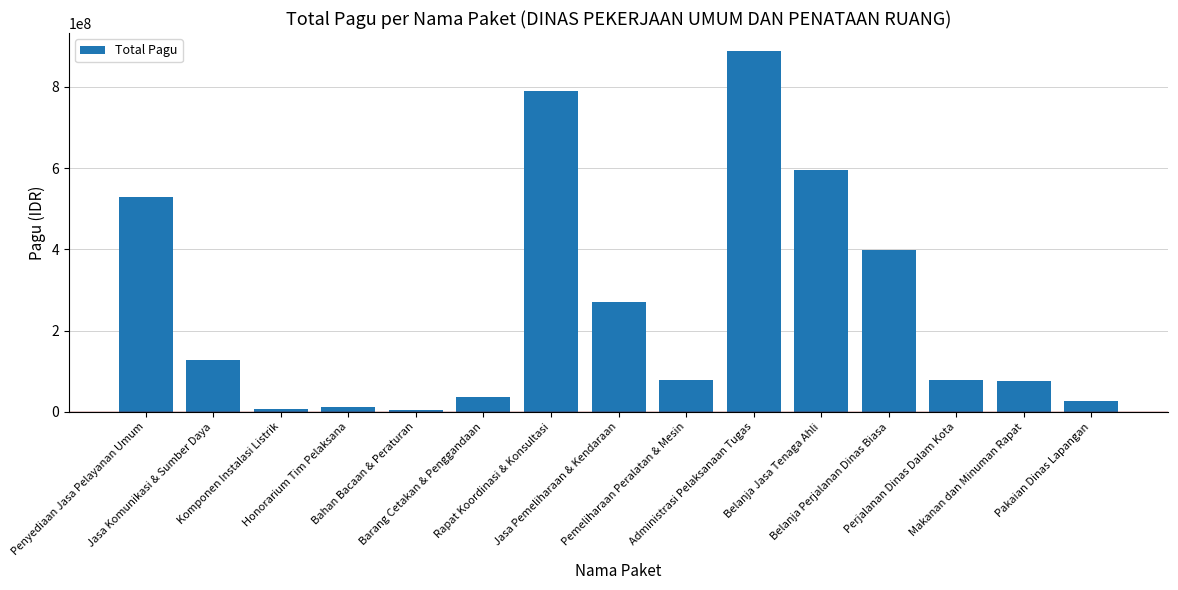

What is the difference between the maximum and minimum values?

884198200